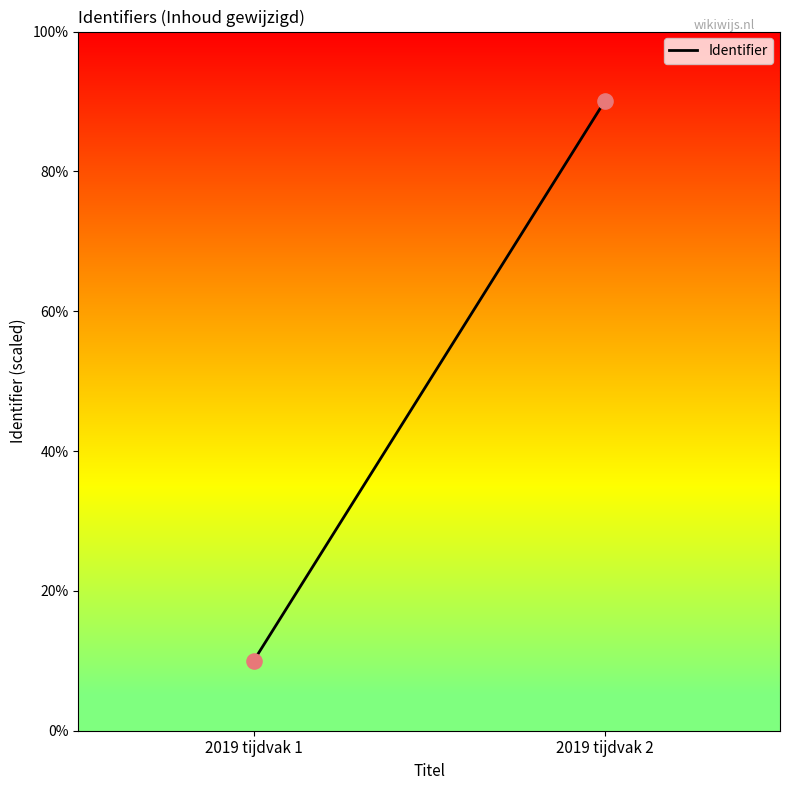

What is the average Y value?

50